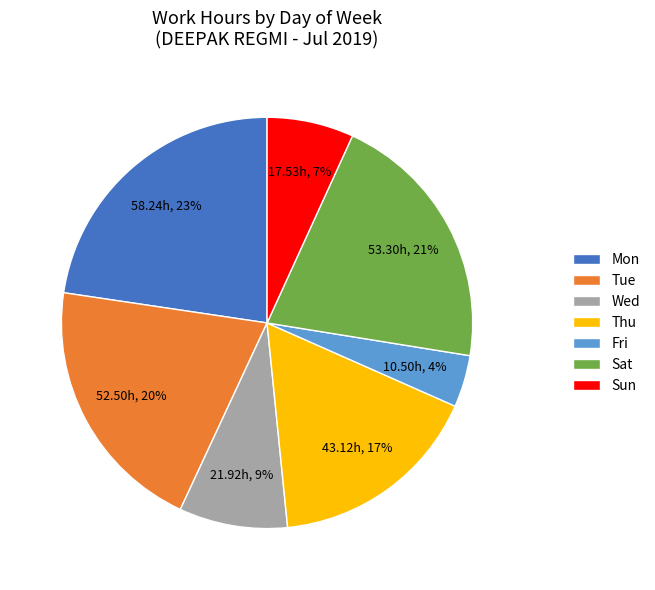

Between Thu and Mon, which is larger?

Mon